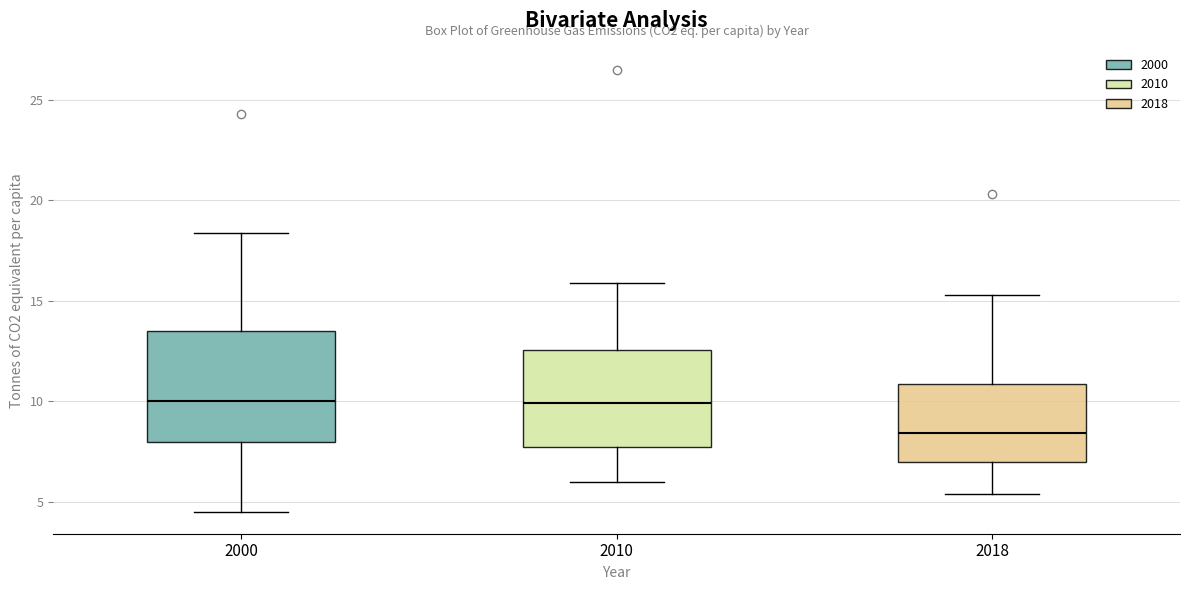

Reading left to right, read every box against the y-axis: the position of its median line, the range the box covers, and the ends of its whiskers. The values are not printed on the chart, so give them approximately, as read against the axis.

2000: median 10.0, box 8.0 to 13.5, whiskers 4.5 to 18.5
2010: median 10.0, box 7.5 to 12.5, whiskers 6.0 to 16.0
2018: median 8.5, box 7.0 to 11.0, whiskers 5.5 to 15.5